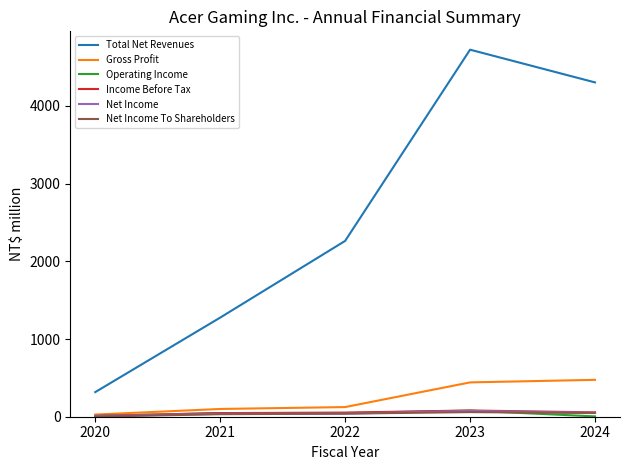

Which series has the widest spread of values?

Total Net Revenues